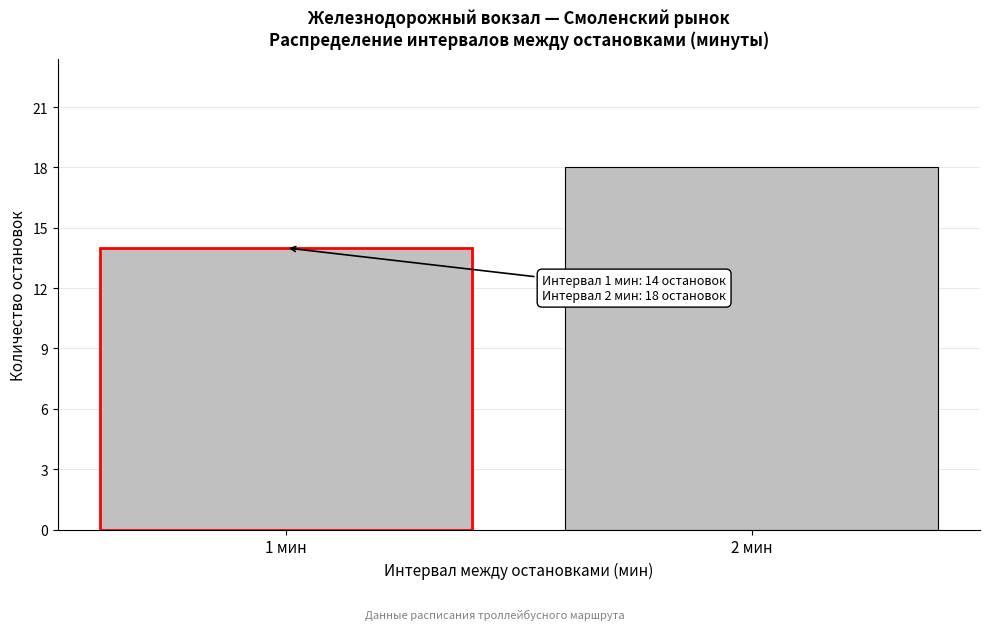

Reading left to right, transcribe all the data shown in this chart.

1 мин=14	2 мин=18